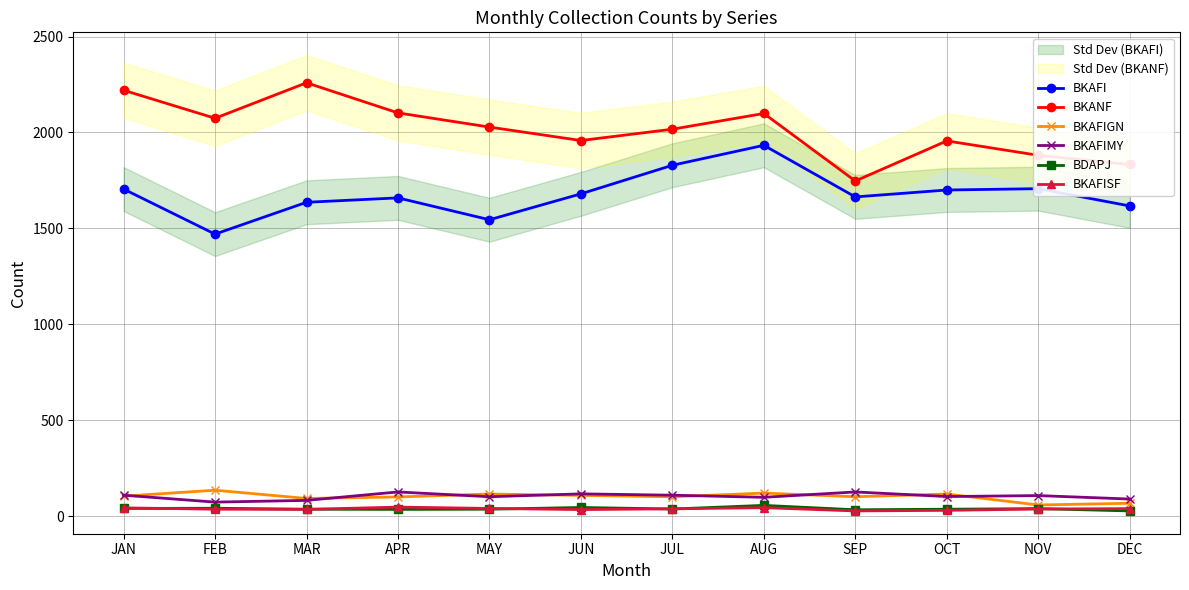

How many lines are shown in the chart?

6